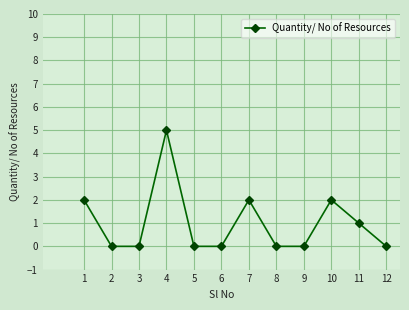

Count the number of categories in the chart.

12